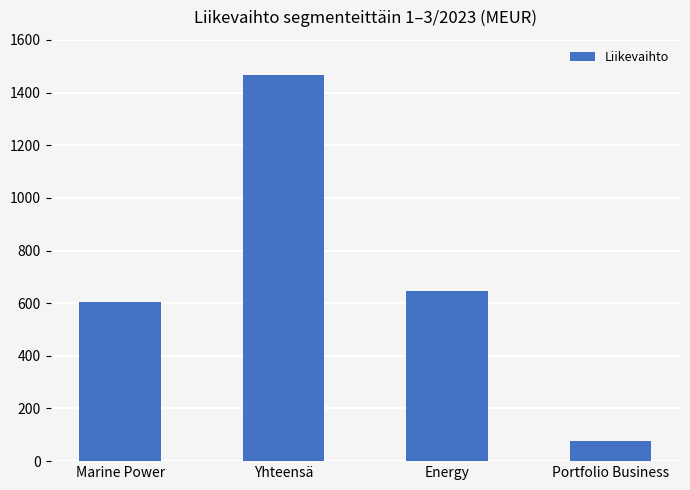

What is the label of the 4th bar from the left?

Portfolio Business